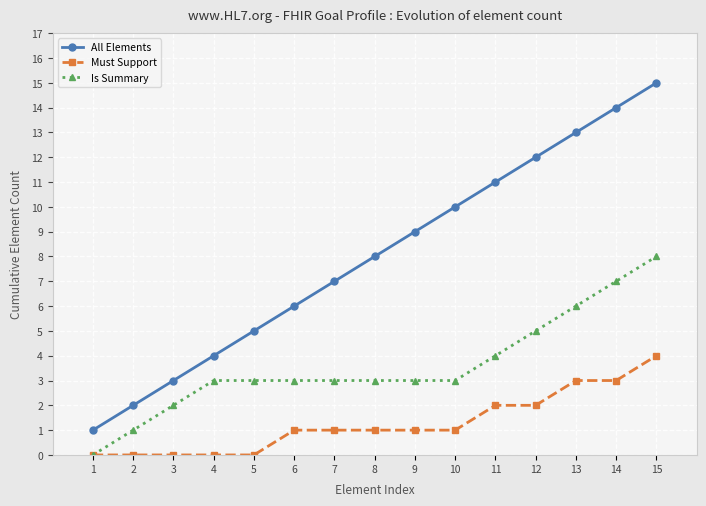

The Must Support series shows 0 at 2. True or false?

True